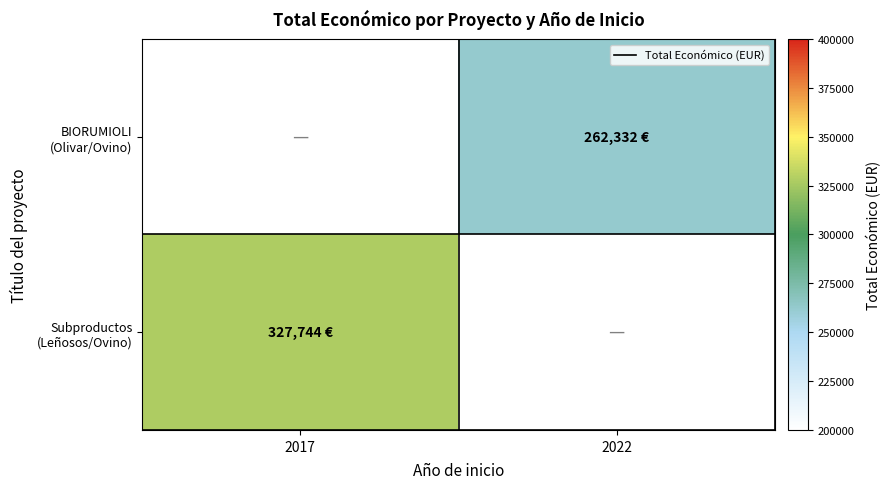

Which category has the lowest value across all series?

2022